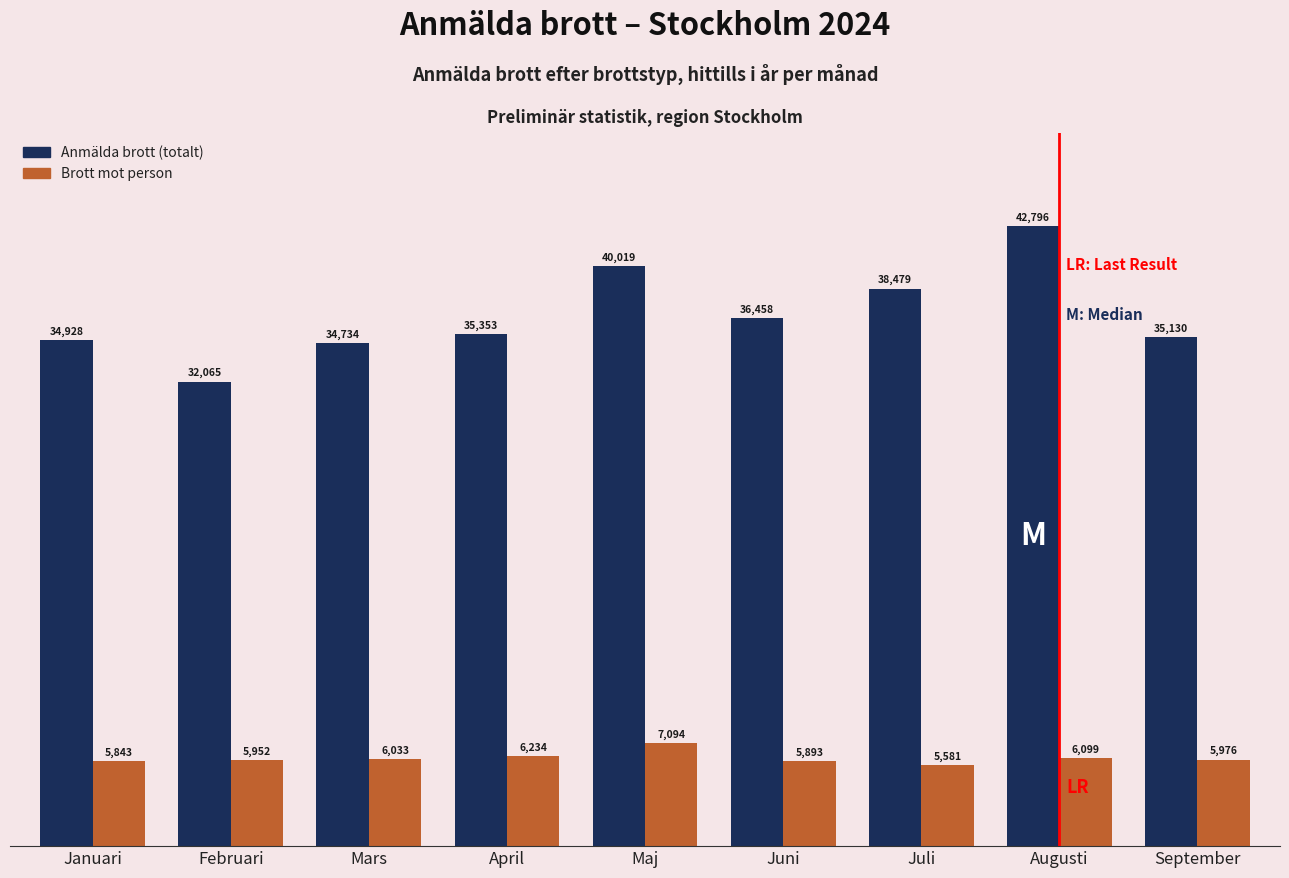

How many data points in Anmälda brott (totalt) are less than 35353?

4